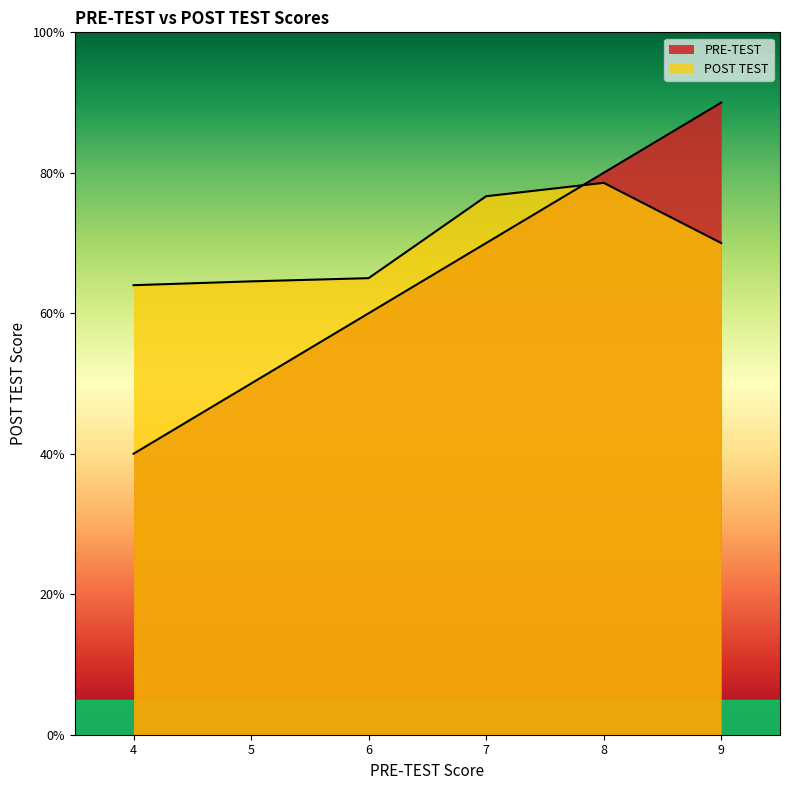

Does the chart display data point markers on the line(s)?

No